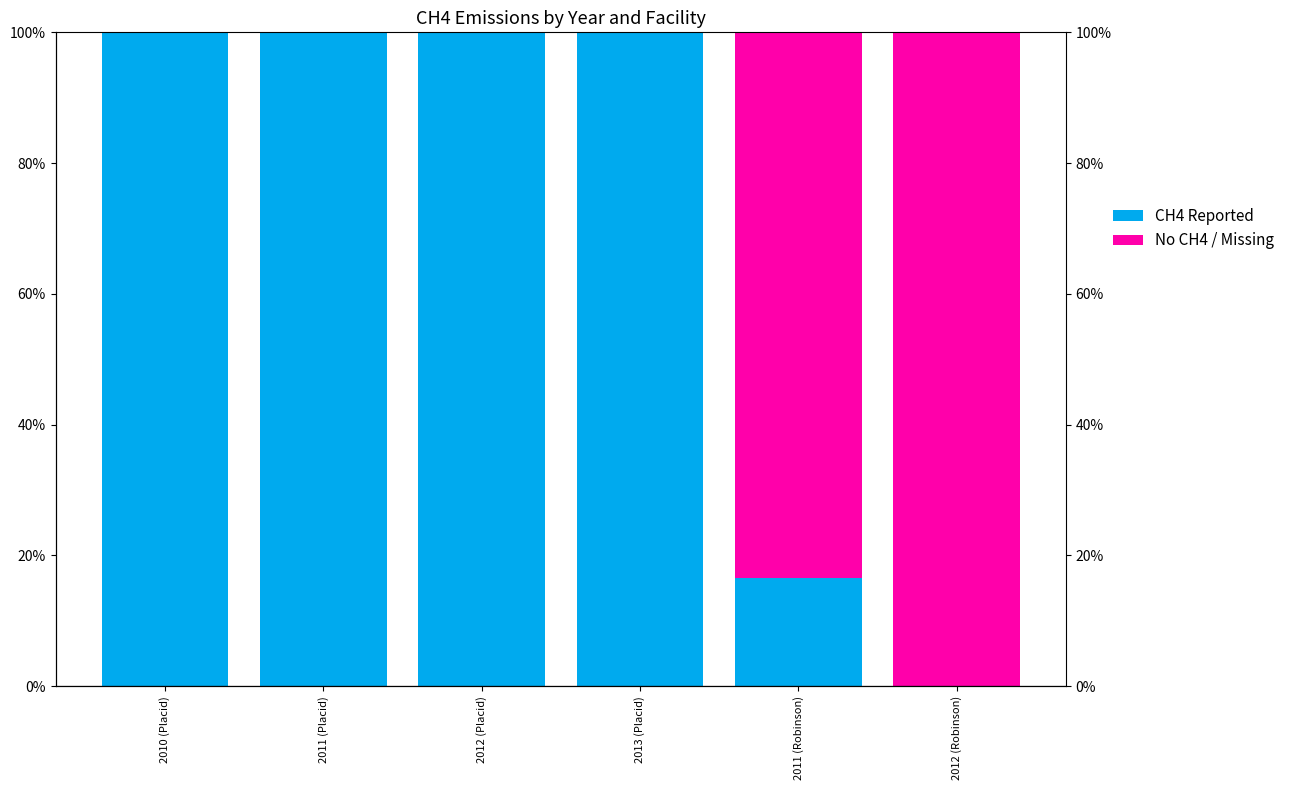

At how many categories does at least one series exceed 0?

6